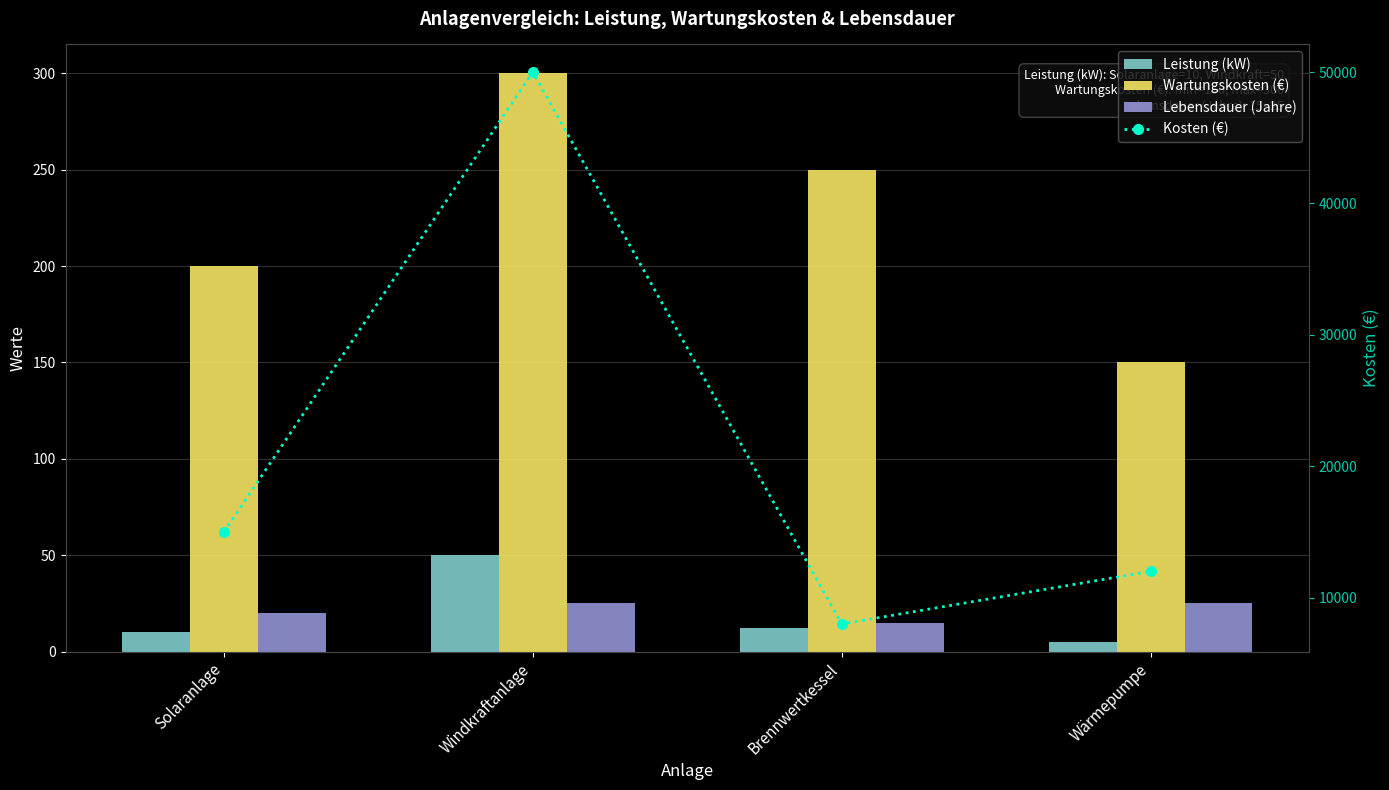

What is the total value across all series at Solaranlage?

15230